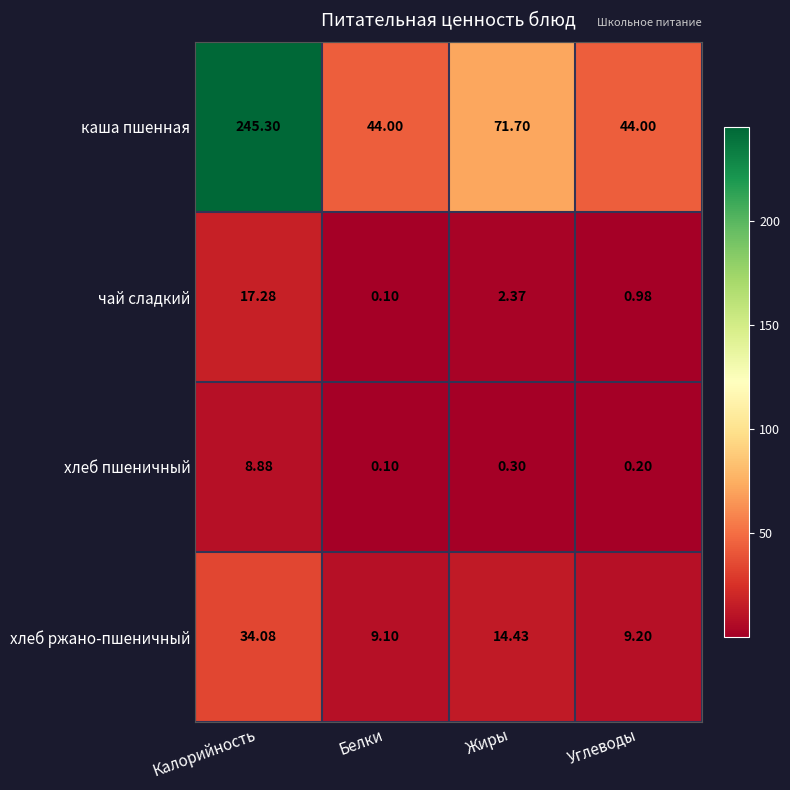

How many data points in хлеб ржано-пшеничный are less than 14?

2